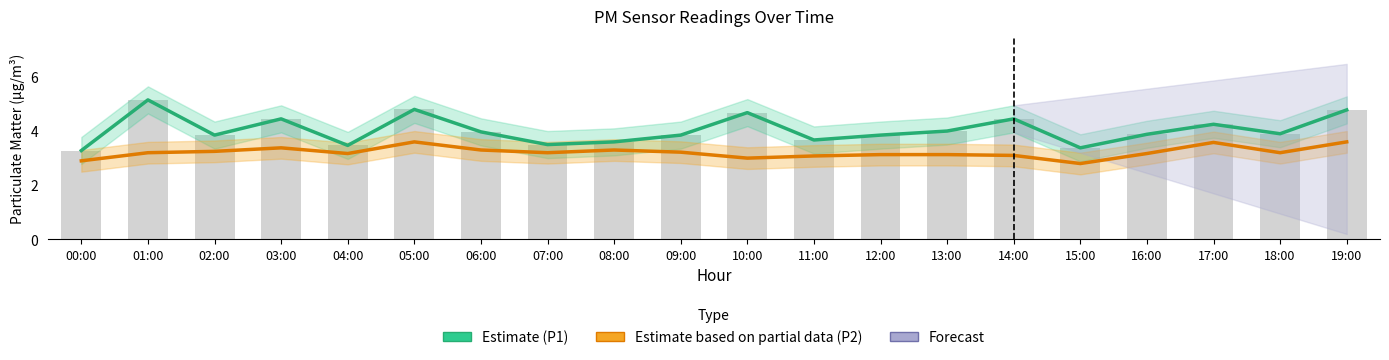

Are the bars horizontal?

No